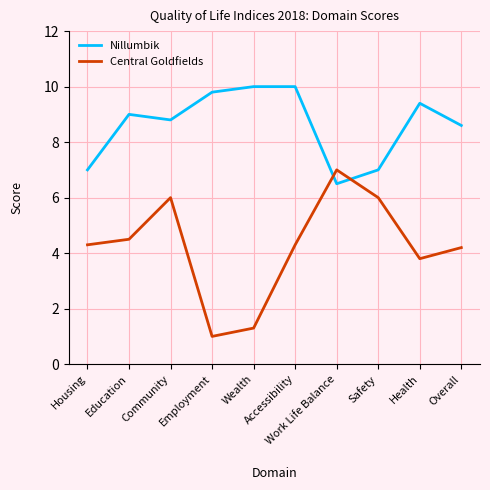

Reading left to right, transcribe all the data shown in this chart.

Nillumbik: 7.0	9.0	8.8	9.8	10.0	10.0	6.5	7.0	9.4	8.6
Central Goldfields: 4.3	4.5	6.0	1.0	1.3	4.3	7.0	6.0	3.8	4.2